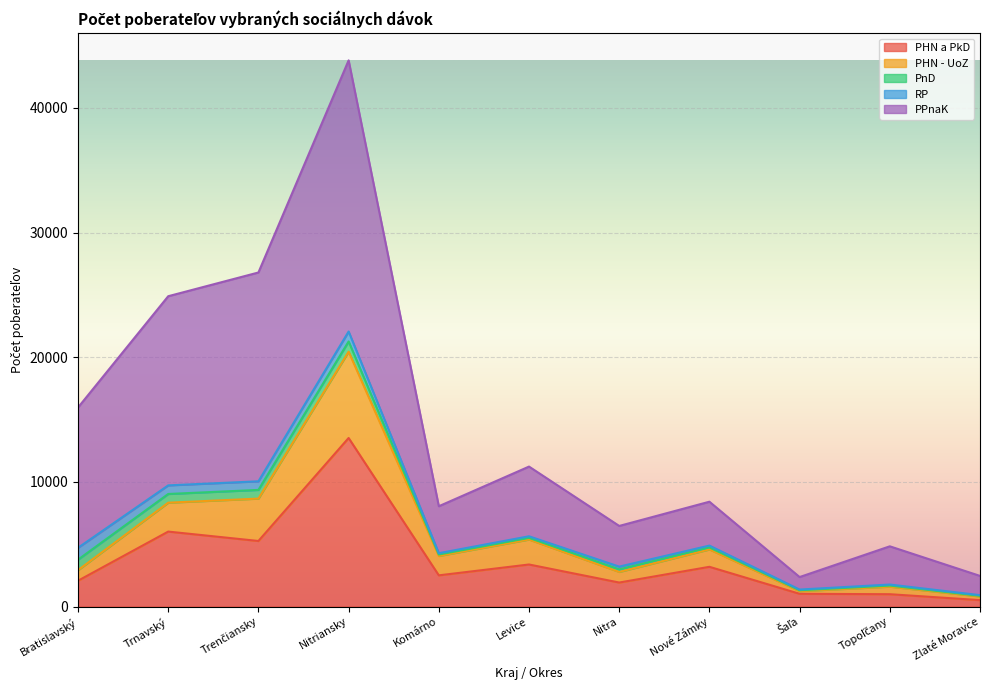

Which category has the lowest value across all series?

Zlaté Moravce